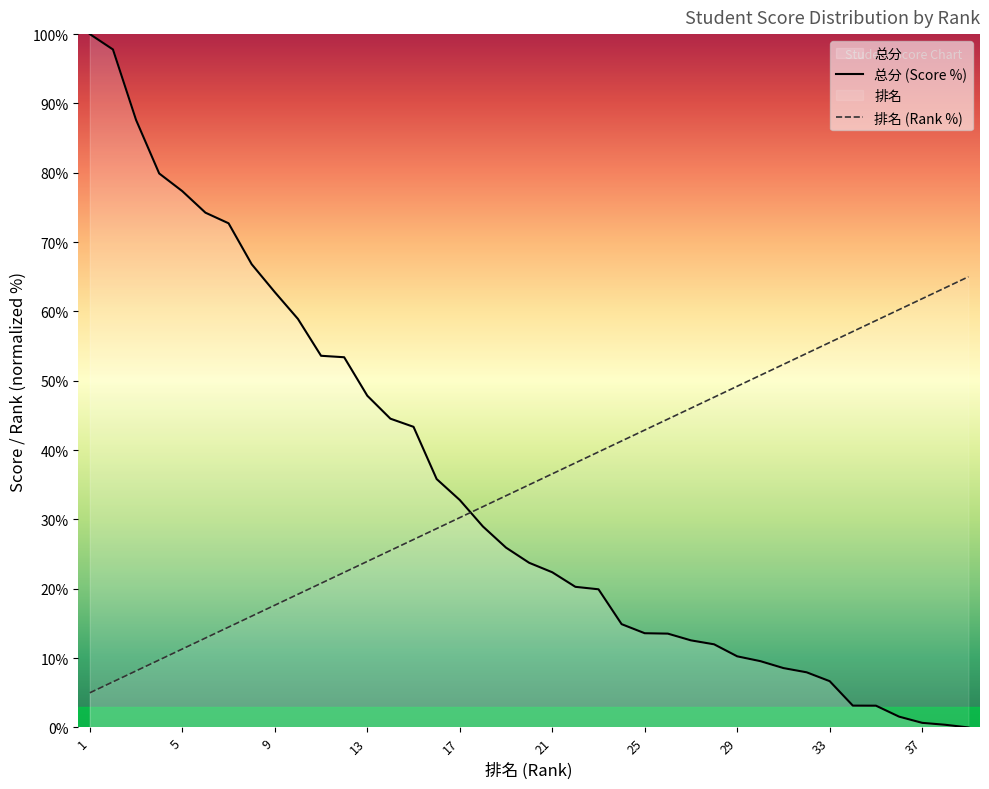

What is the value of the 总分 (Score %) point at the 6th from the left?

74.2